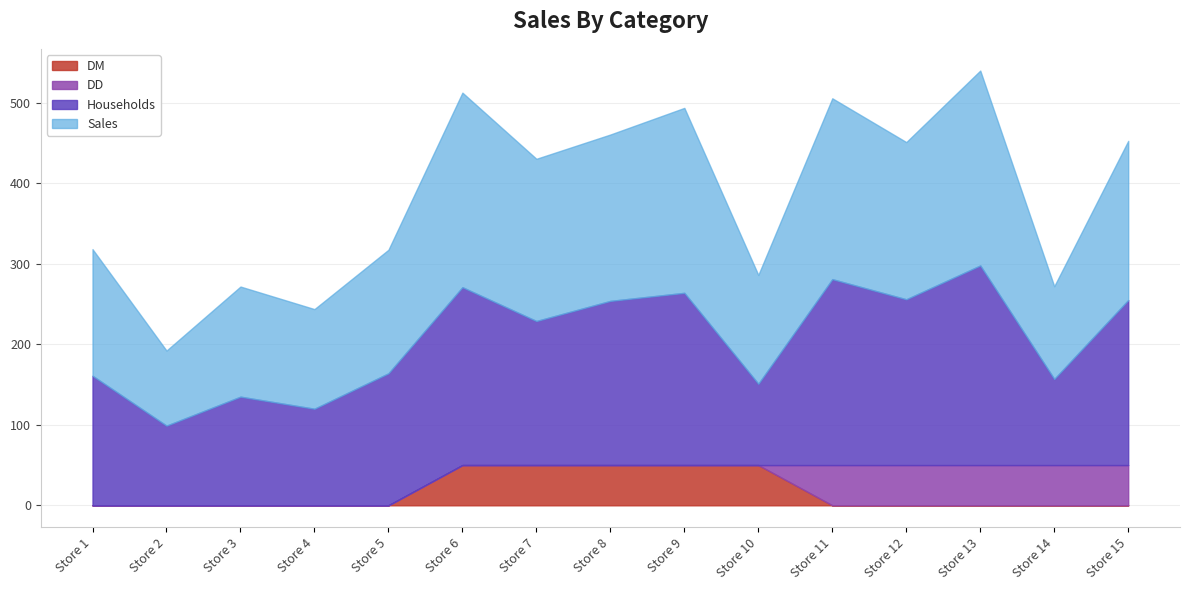

The value of DM at 15 is 0.0. True or false?

True